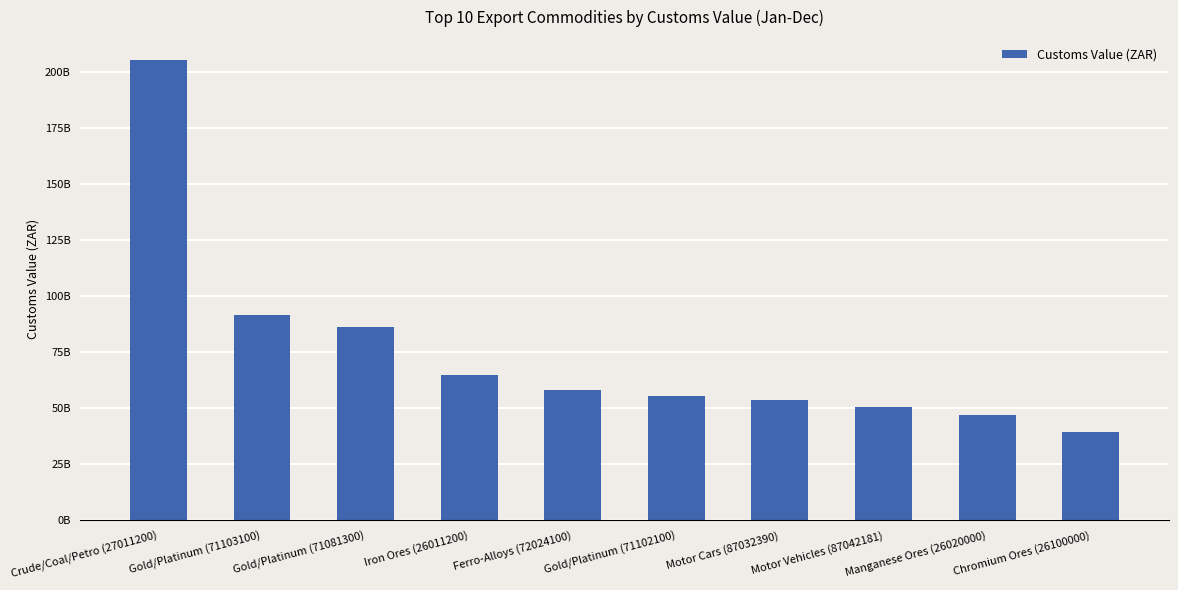

Where does the data first go above 58267634698?

Crude/Coal/Petro (27011200)